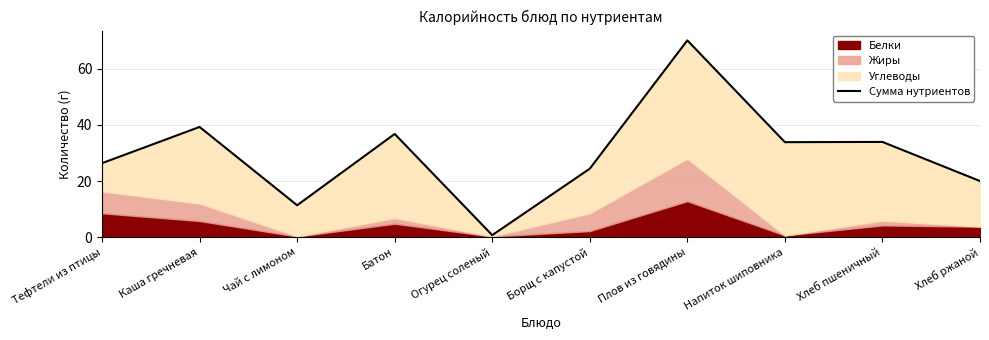

Reading left to right, transcribe all the data shown in this chart.

Тефтели из птицы=26.4	Каша гречневая=39.3	Чай с лимоном=11.4	Батон=36.8	Огурец соленый=0.7	Борщ с капустой=24.4	Плов из говядины=70.2	Напиток шиповника=33.9	Хлеб пшеничный=34.0	Хлеб ржаной=20.0